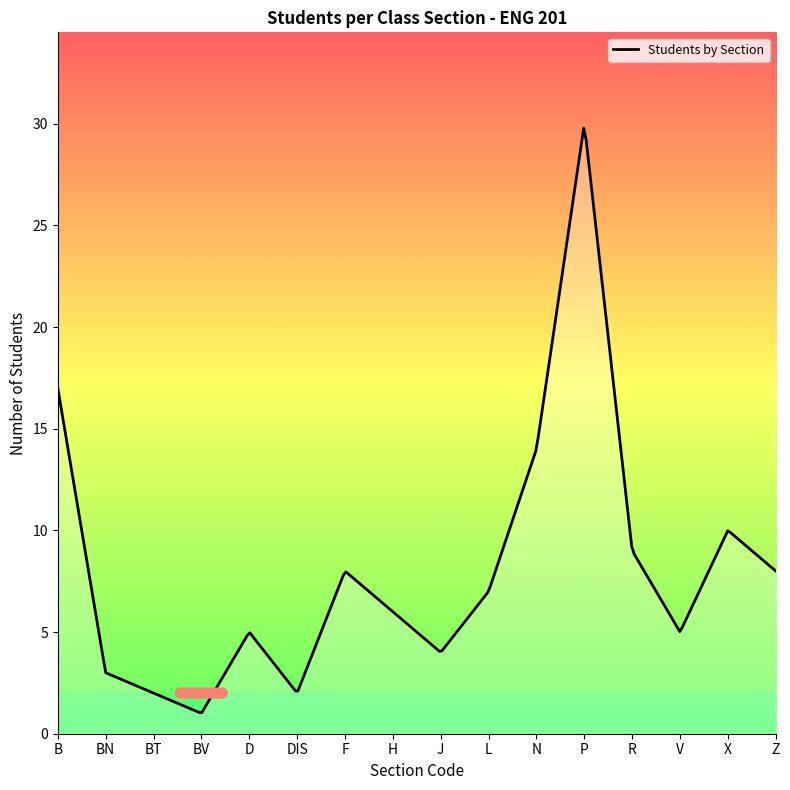

What is the difference between the maximum and minimum values?

28.7